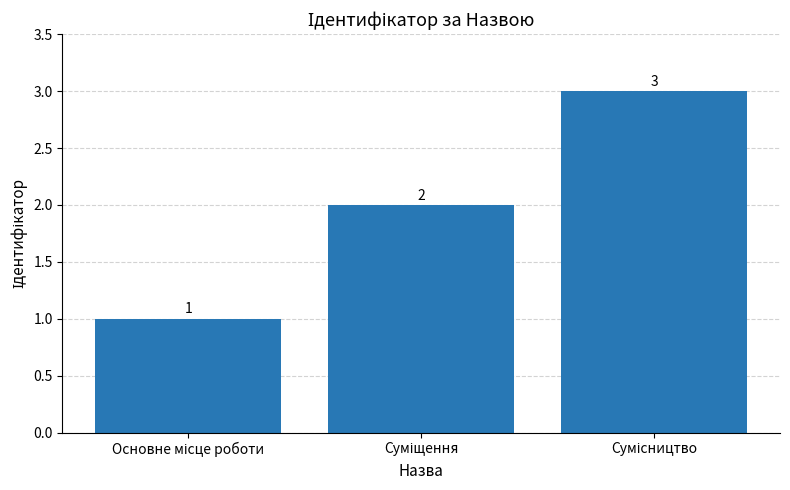

Are the bars horizontal?

No